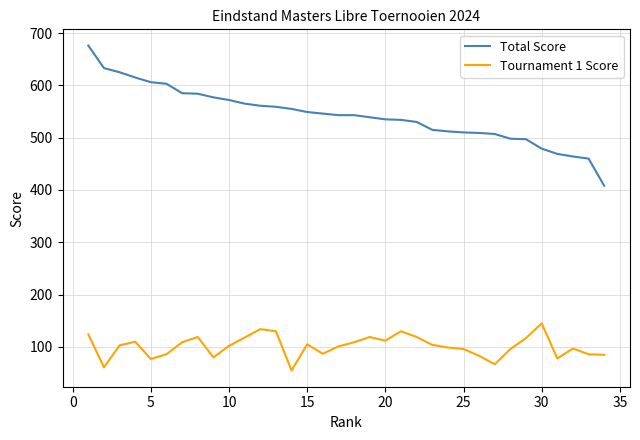

What is the difference between the maximum and minimum values in the Tournament 1 Score series?

90